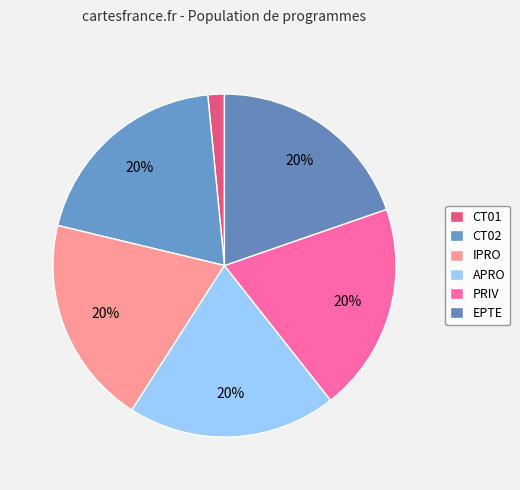

Is the sum of EPTE and PRIV greater than half?

No